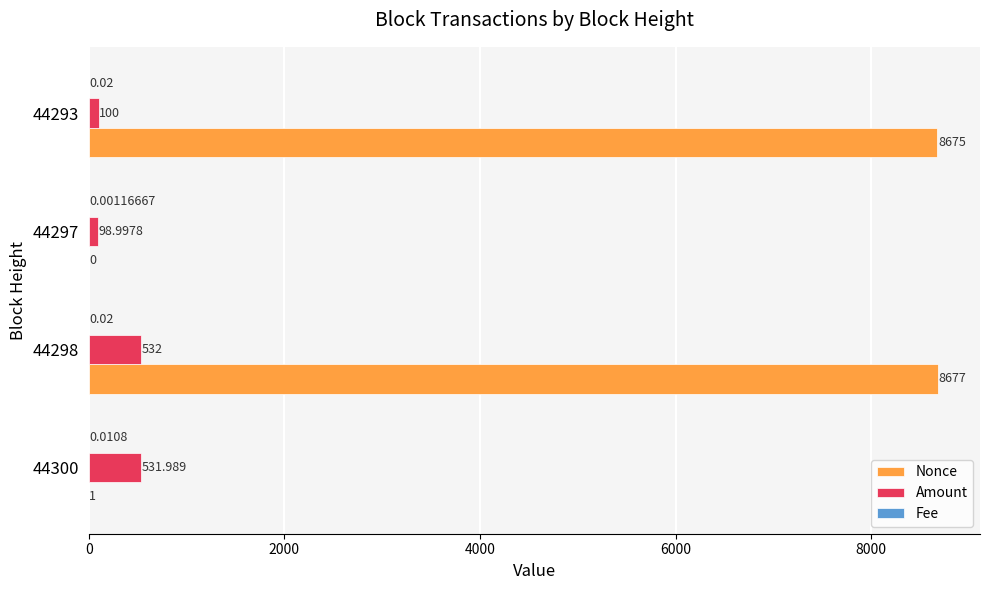

Which series changed the most between 44300 and 44298?

Nonce